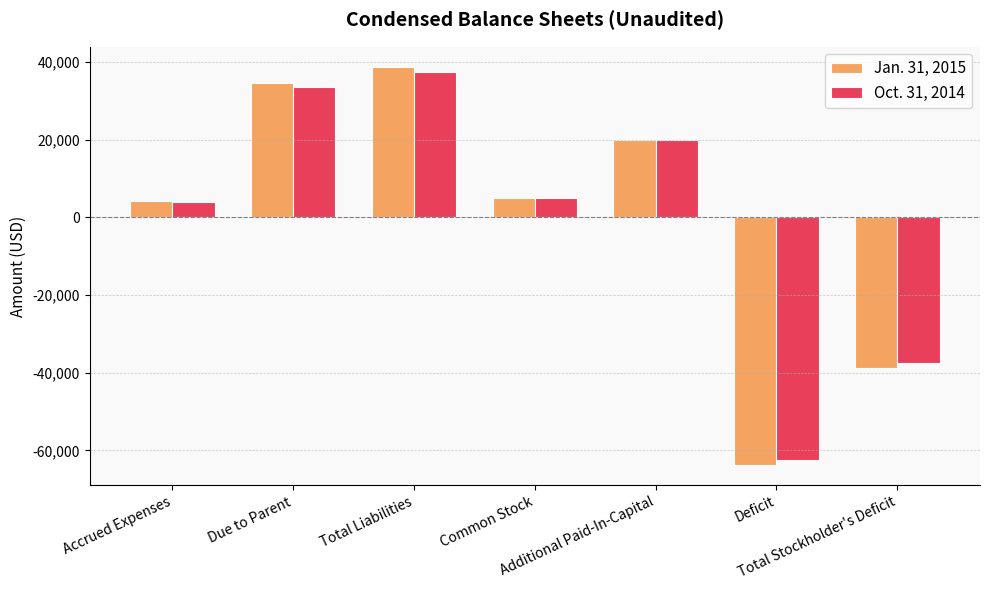

At how many categories does at least one series exceed 23355?

2